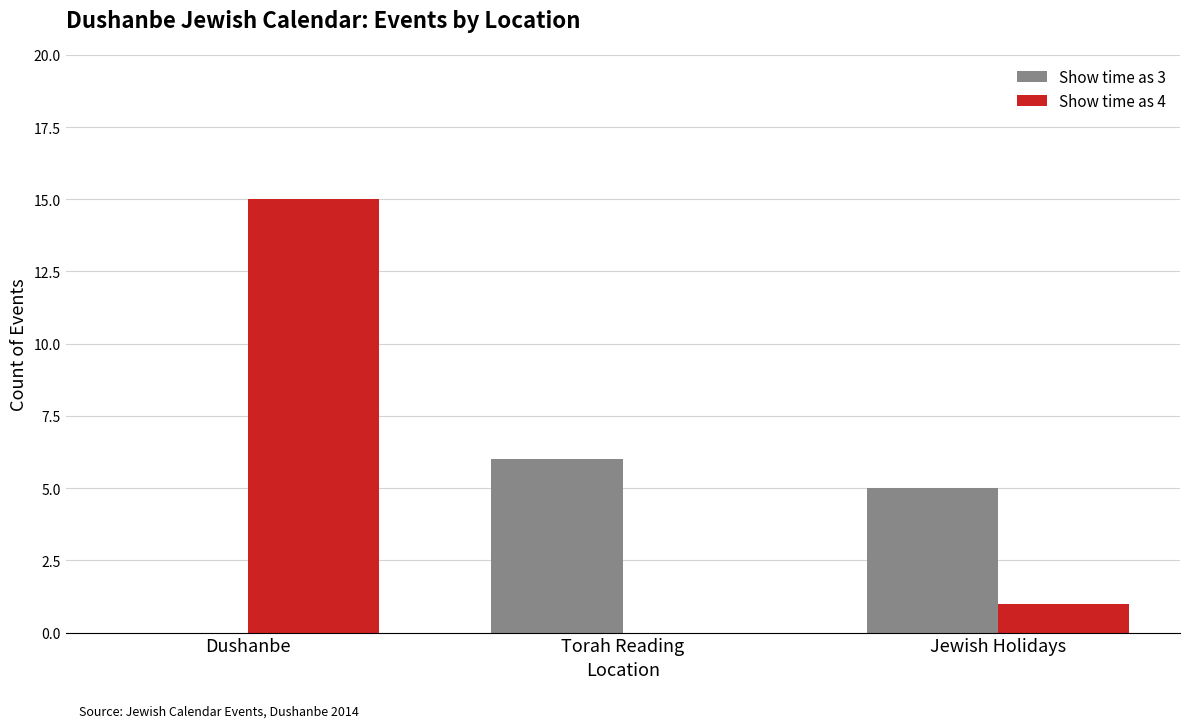

Reading left to right, transcribe all the data shown in this chart.

Show time as 3: Dushanbe=0	Torah Reading=6	Jewish Holidays=5
Show time as 4: Dushanbe=15	Torah Reading=0	Jewish Holidays=1